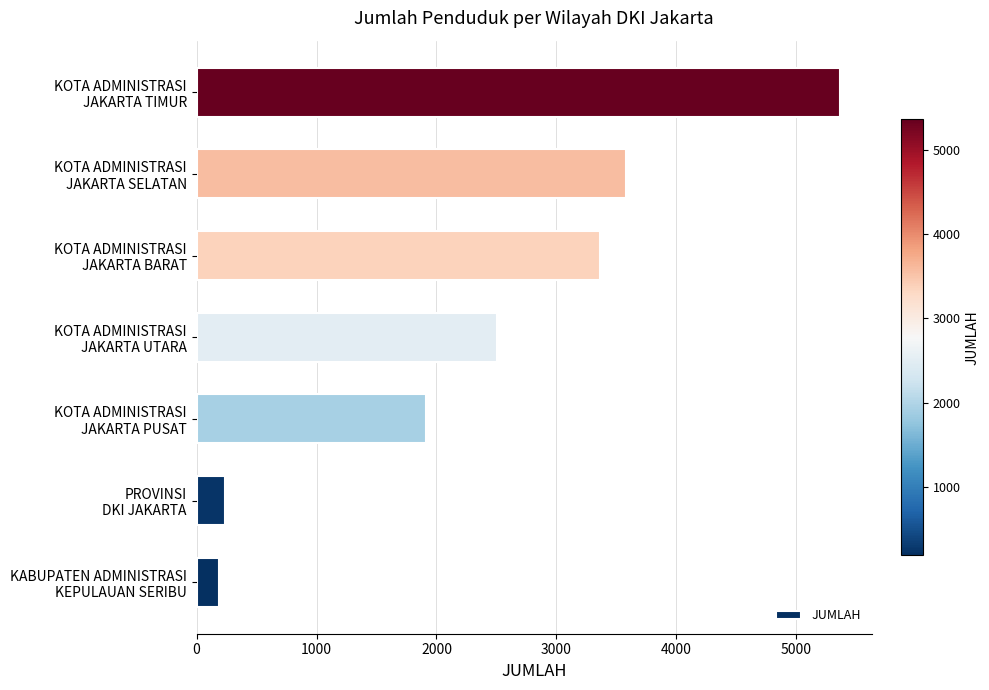

Which label corresponds to the largest value in the chart?

KOTA ADMINISTRASI
JAKARTA TIMUR